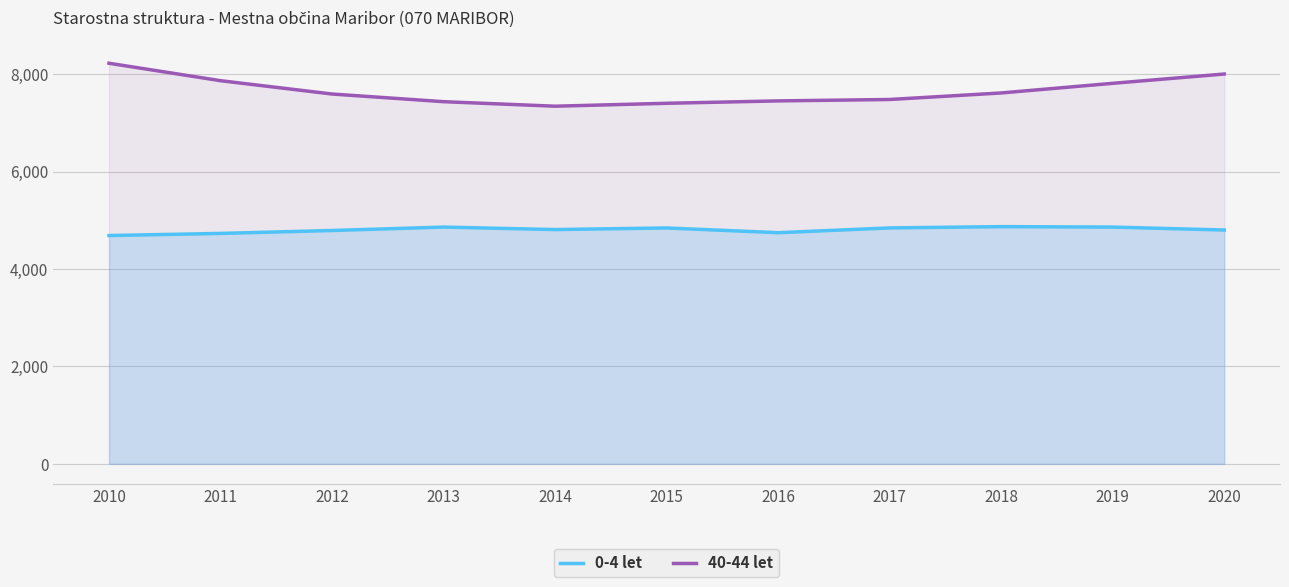

Is the value of 40-44 let at 2011 greater than the value of 0-4 let at 2012?

Yes